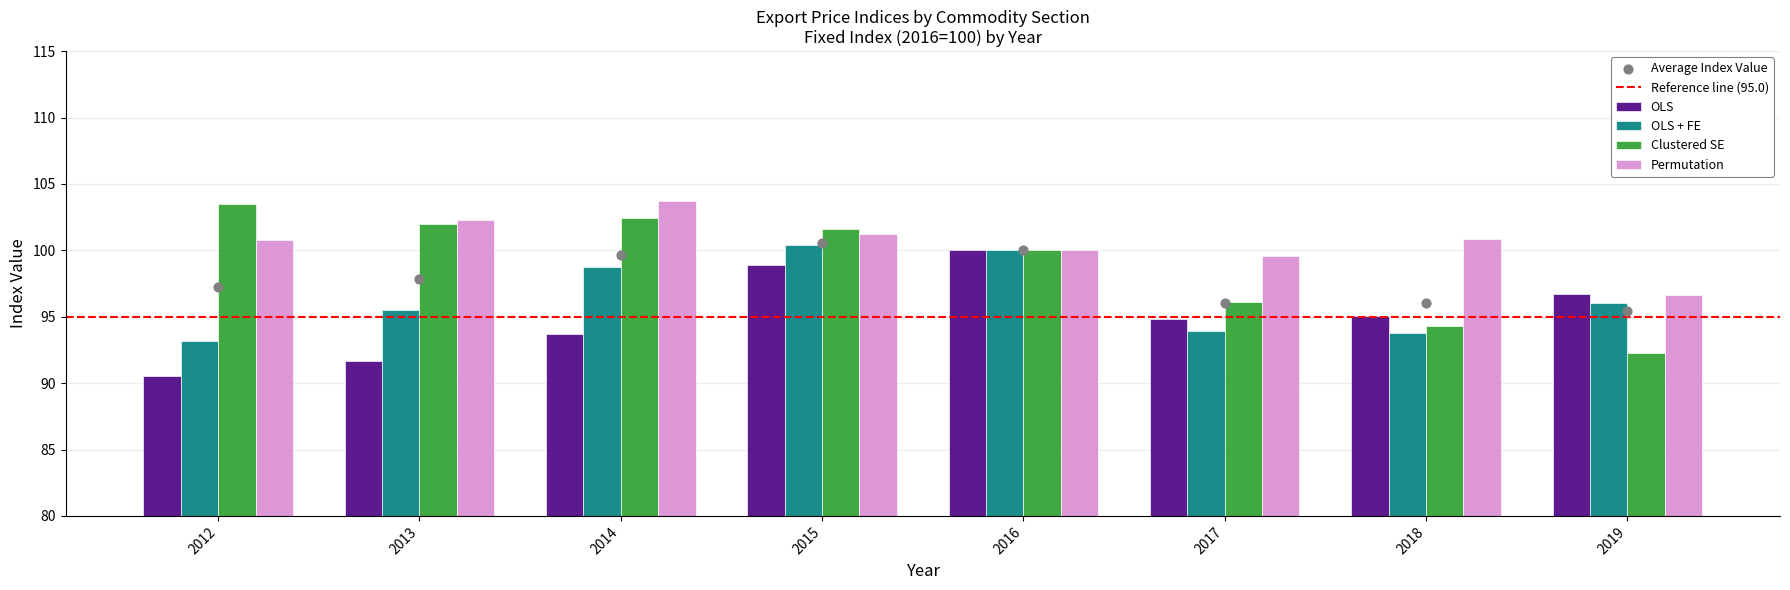

Which series has the largest Y range (max minus min)?

Clustered SE